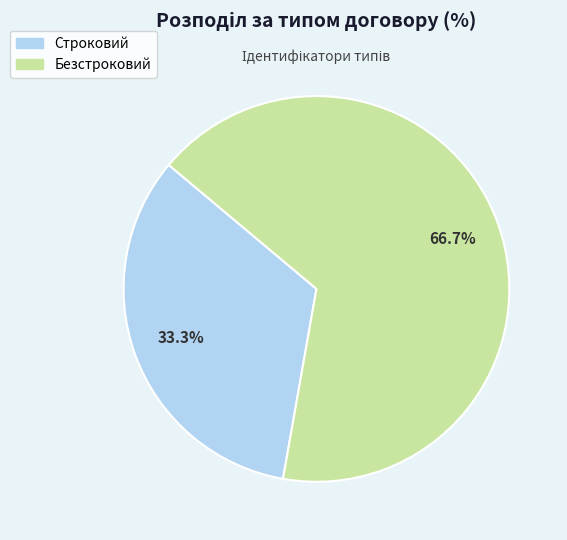

Rank the categories by value from highest to lowest.

Безстроковий, Строковий